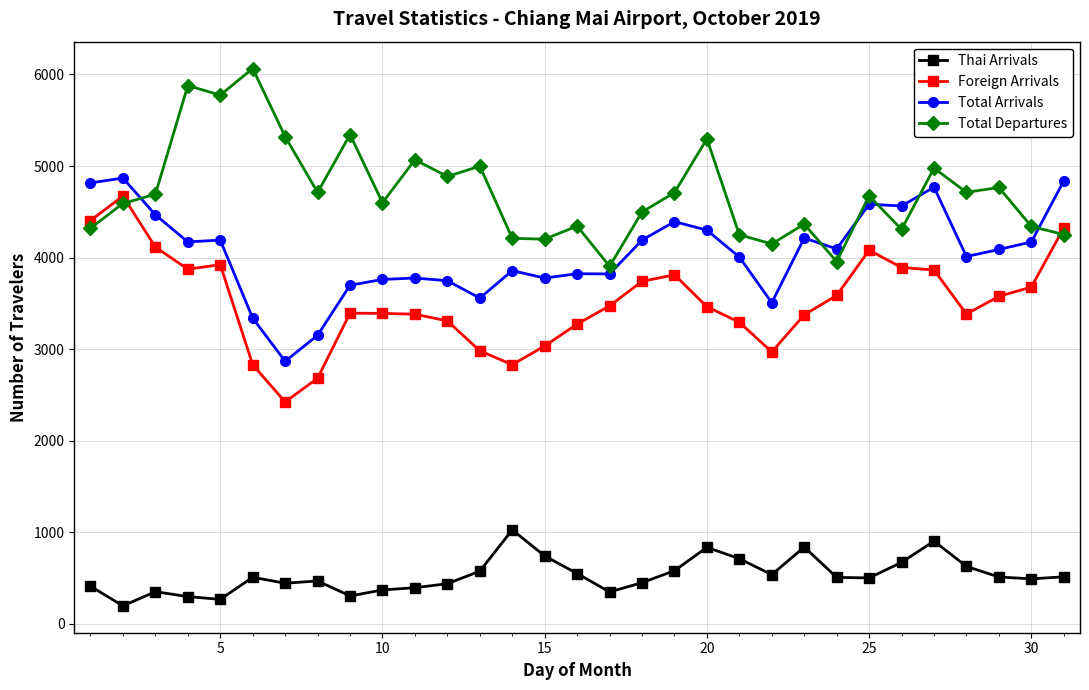

What is the average value of the Total Departures series?

4715